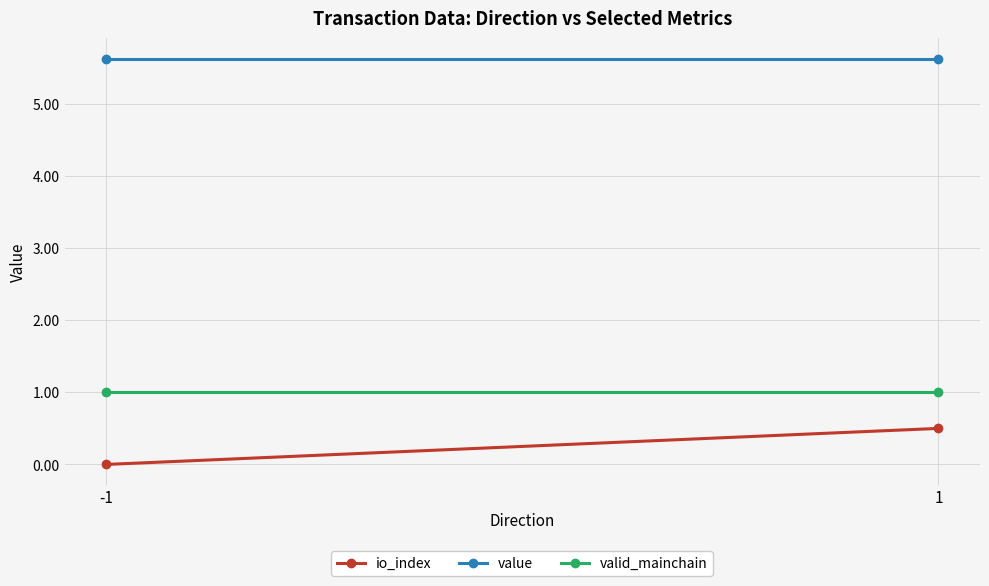

What is the value of the value point at the 1st from the left?

5.6